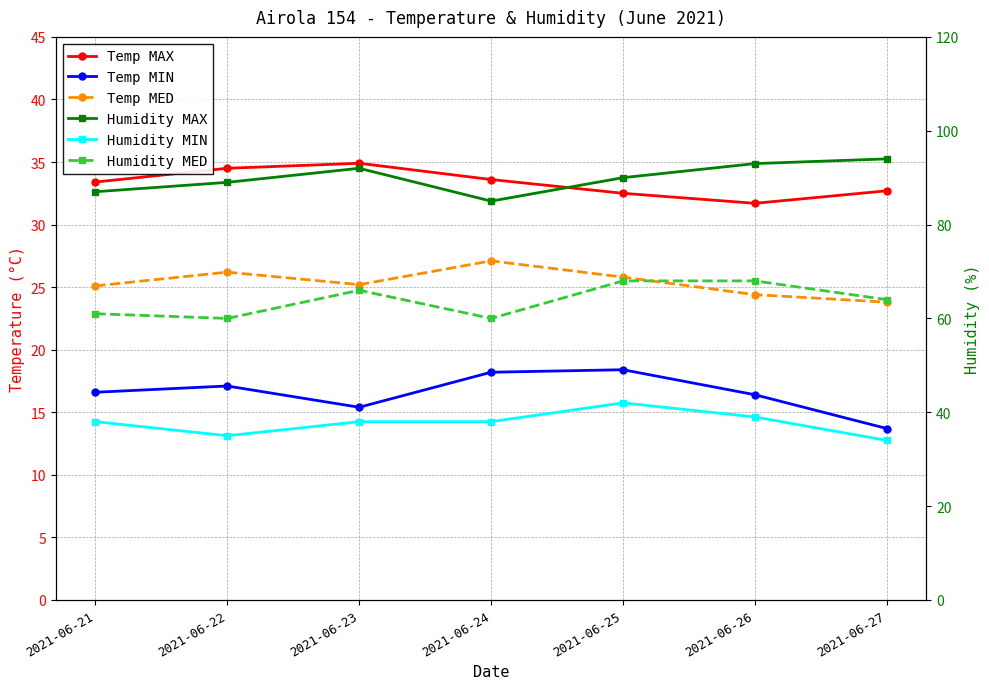

Is it true that Humidity MED equals 66.0 at 2021-06-23?

True